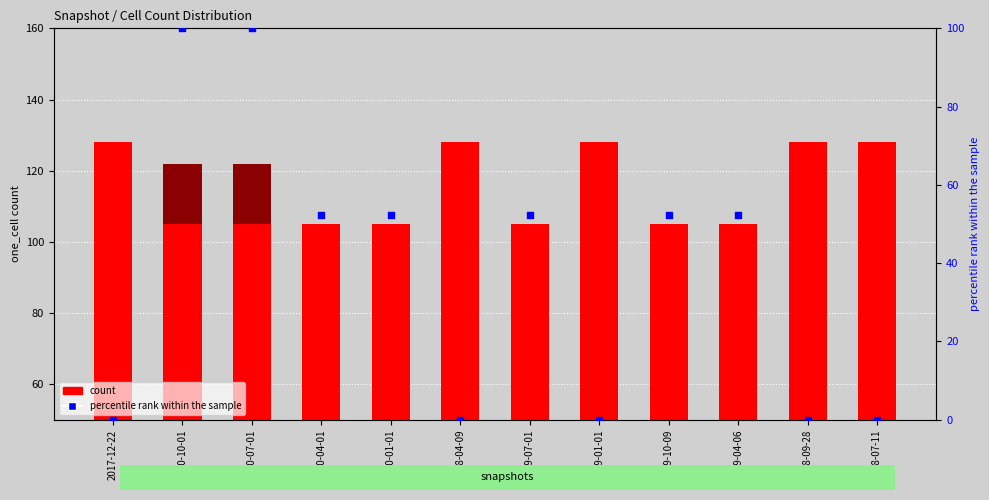

Which series has the largest Y range (max minus min)?

percentile rank within the sample